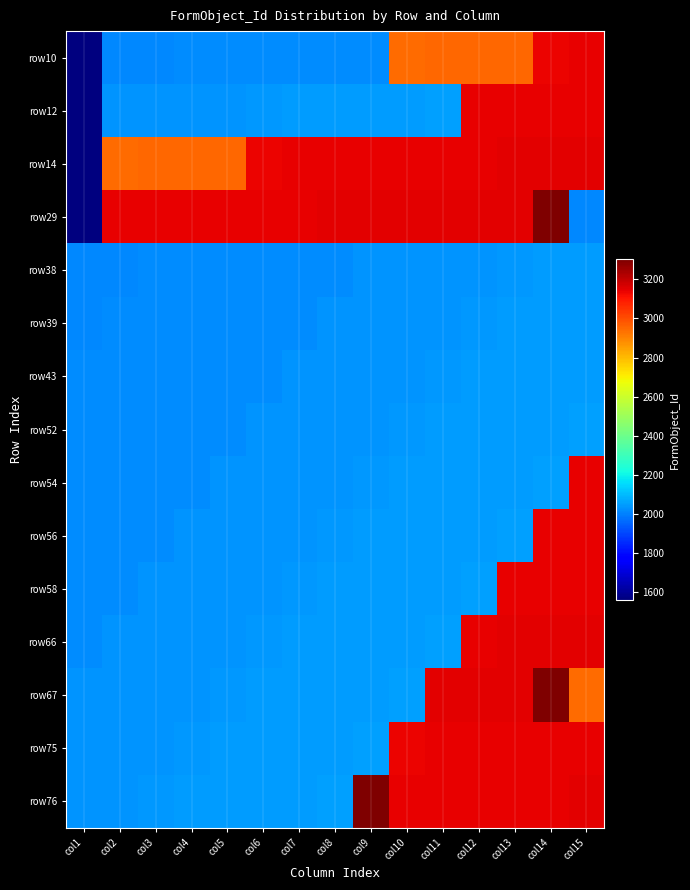

At col6, list the series in order from largest to smallest.

row29, row14, row76, row75, row67, row12, row66, row58, row56, row54, row52, row43, row39, row38, row10